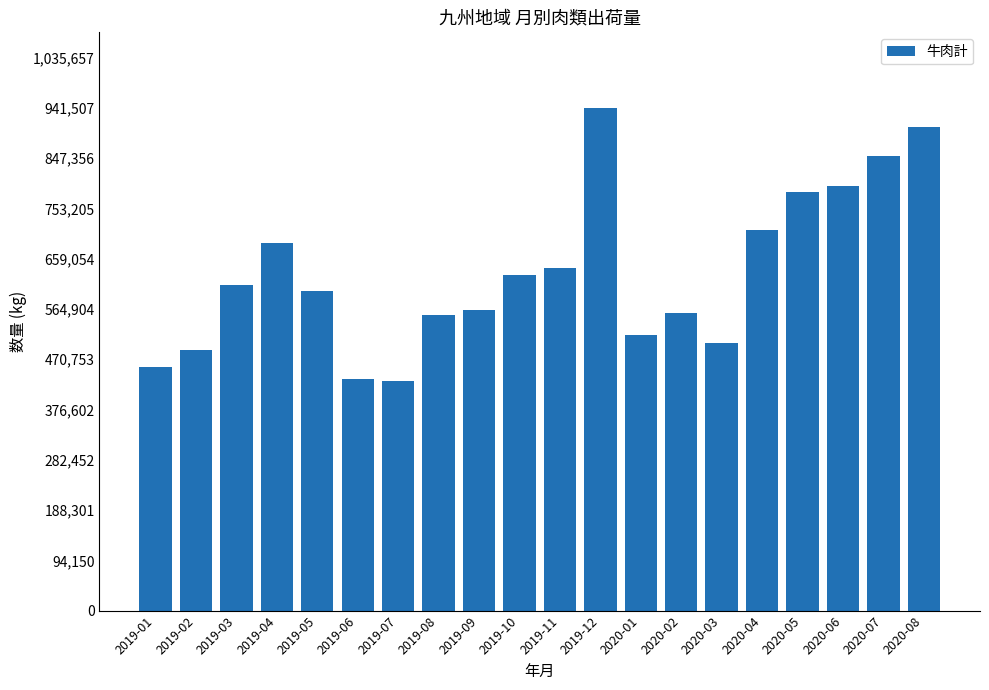

Is it true that the value at 2020-01 is 515817?

True